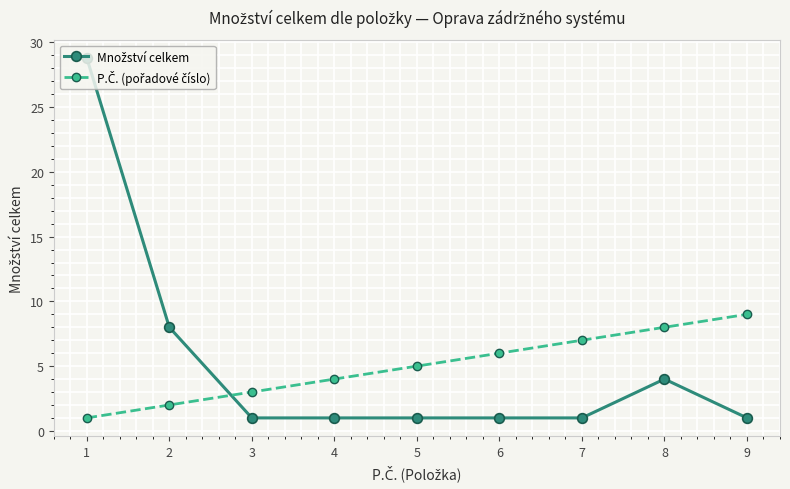

What is the smallest value displayed?

1.0